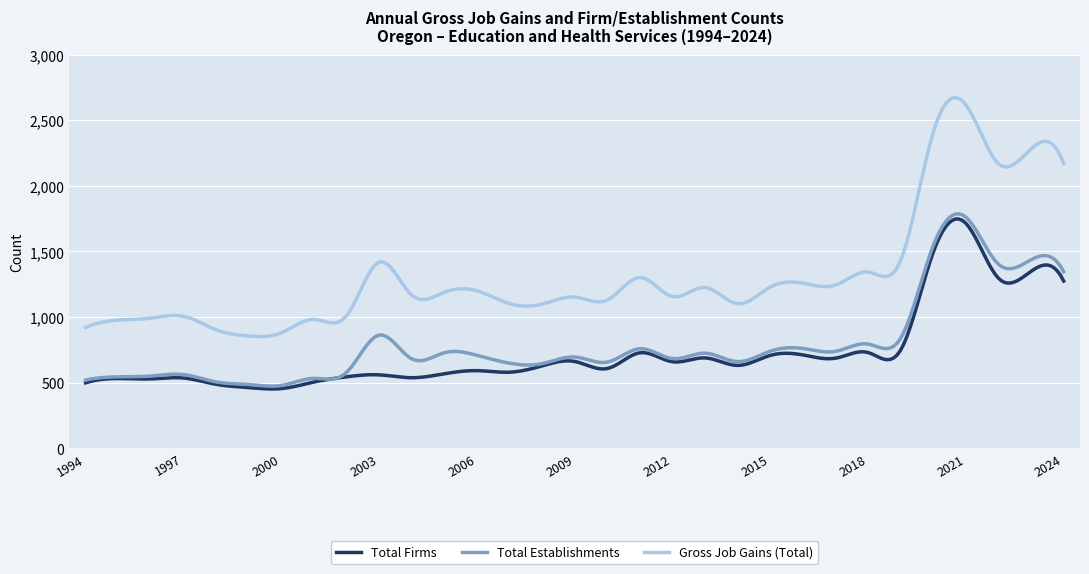

True or false: Gross Job Gains (Total) and Total Firms intersect in this chart.

False